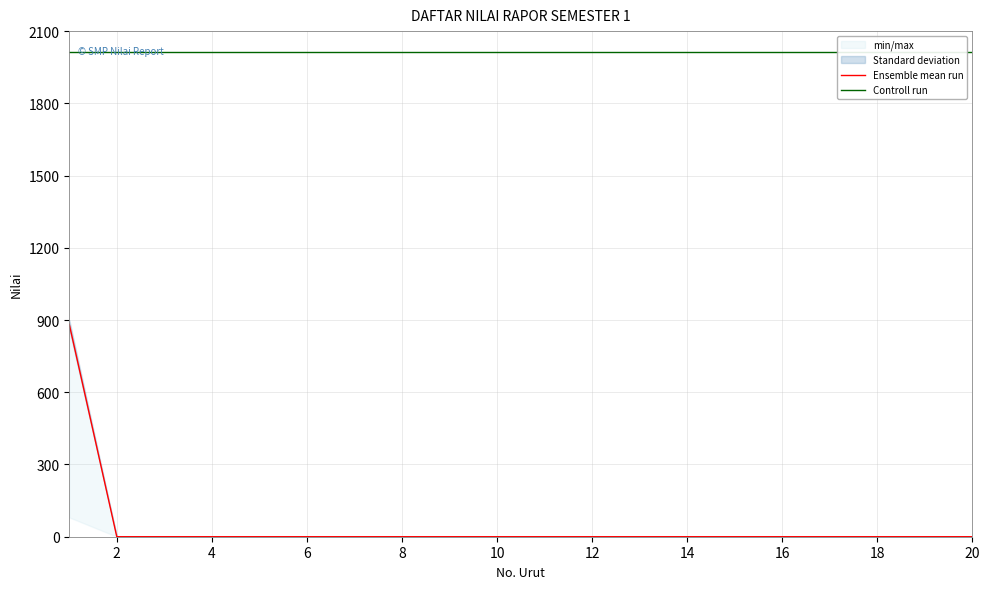

Which series changed the most between 0 and 17?

Ensemble mean run